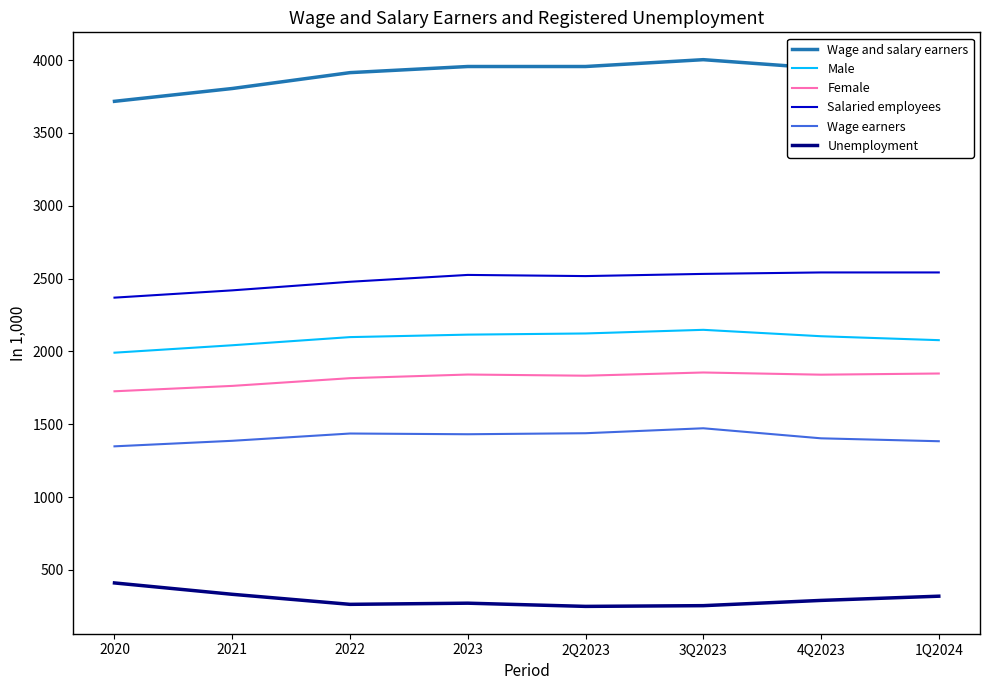

Is this an area chart (filled region under the line)?

No